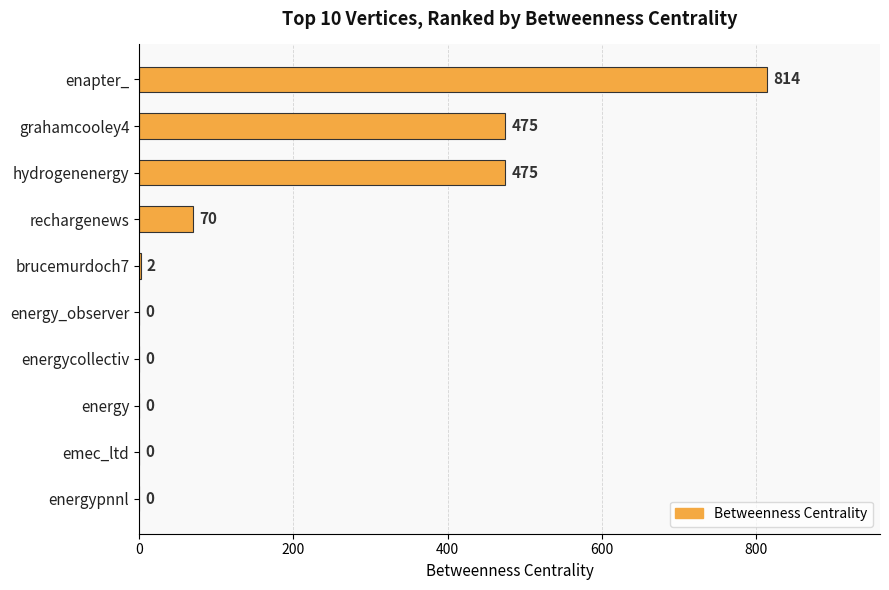

True or false: the data shows 679 at grahamcooley4.

False